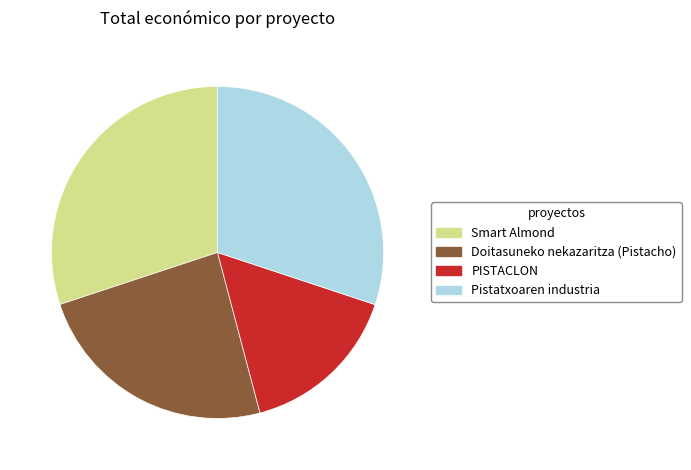

How many segments does this pie chart have?

4